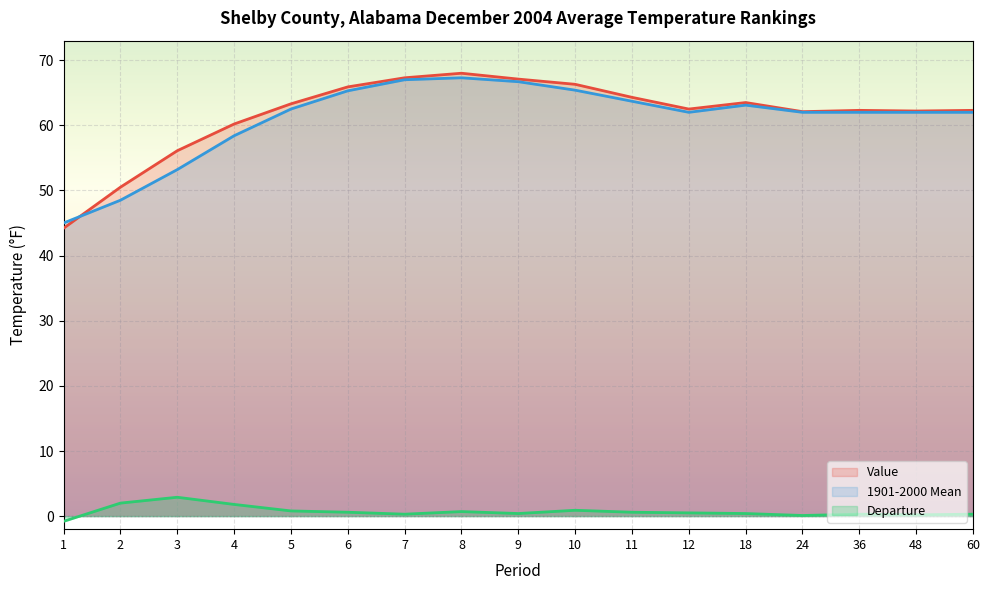

How many lines are shown in the chart?

3